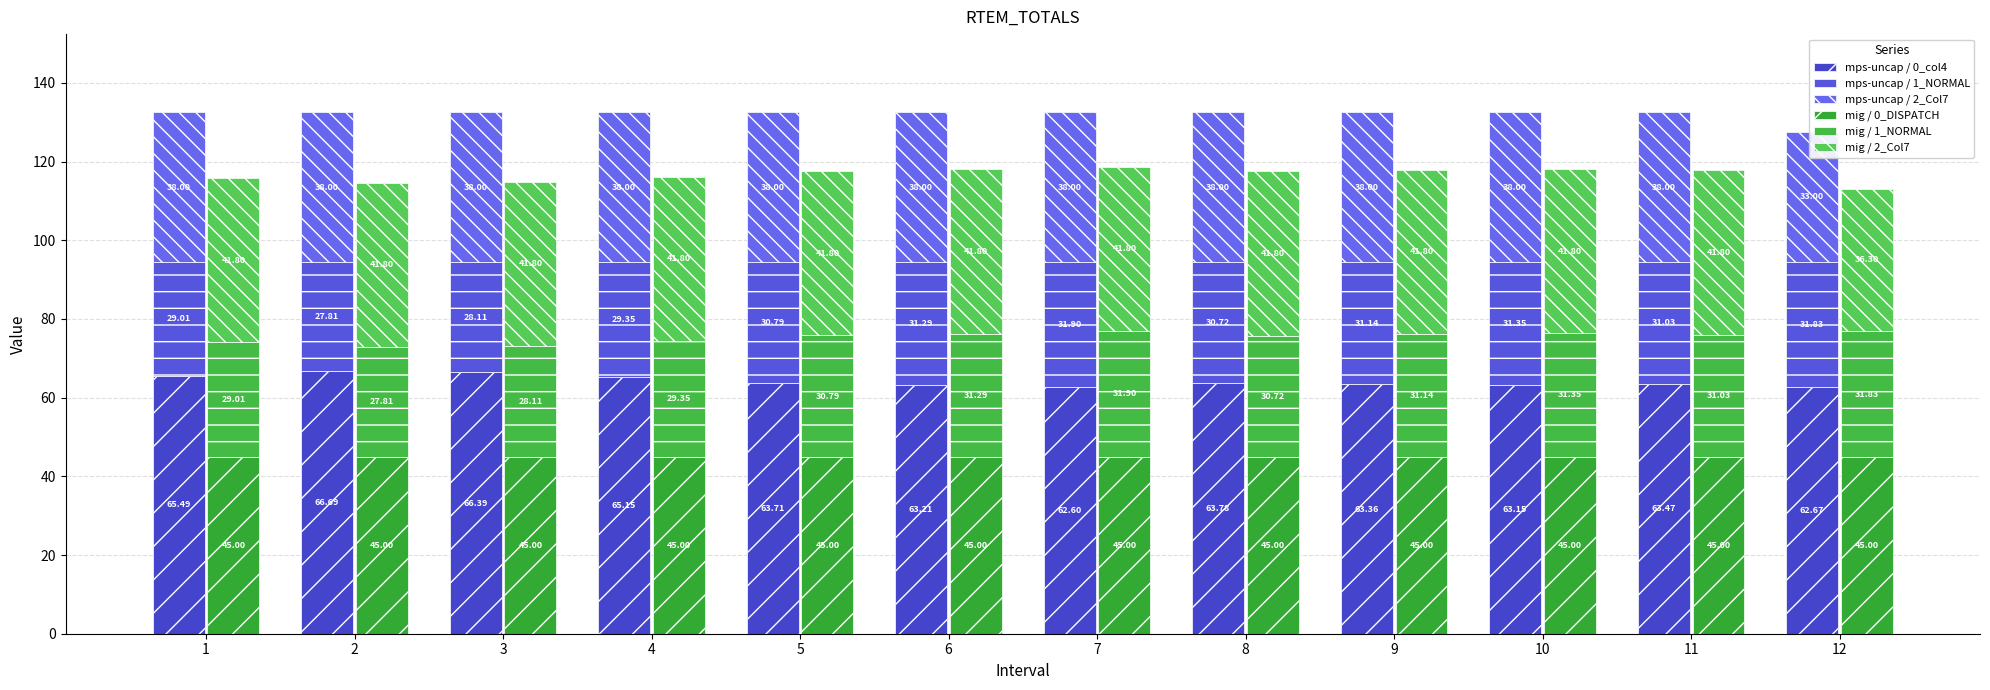

What is the smallest value displayed?

27.8